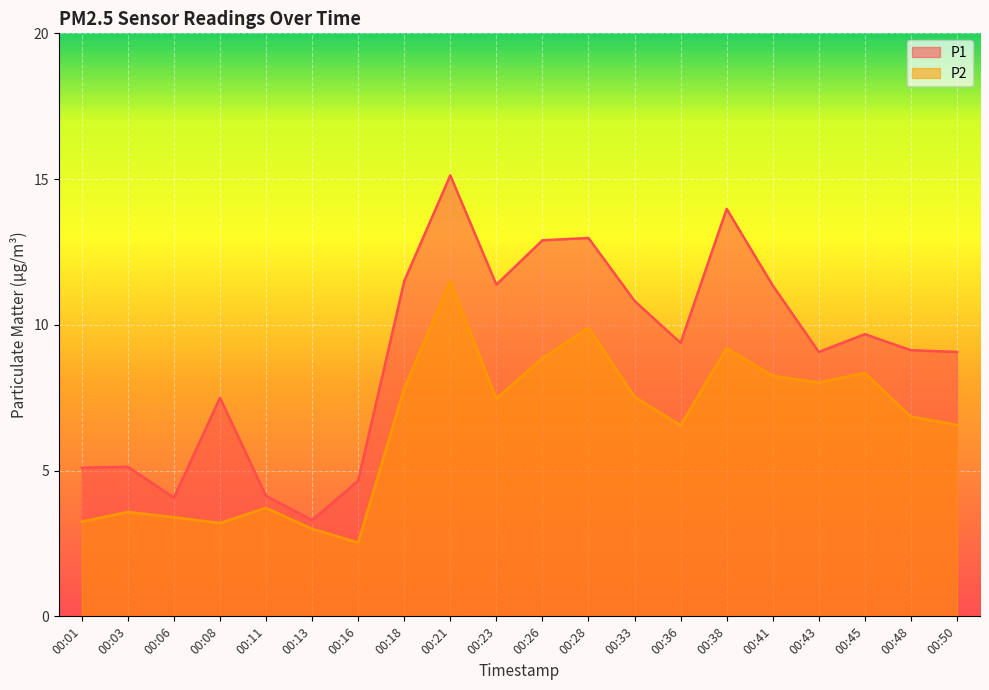

Which category has the lowest value in the P2 series?

00:16